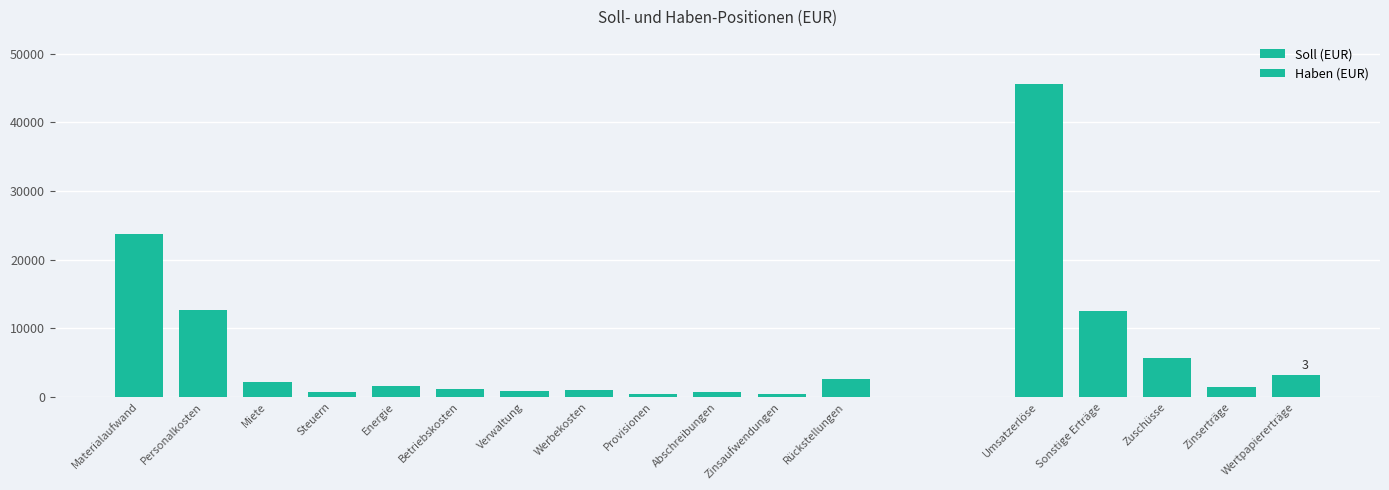

What is the difference between the maximum and minimum values?

23330